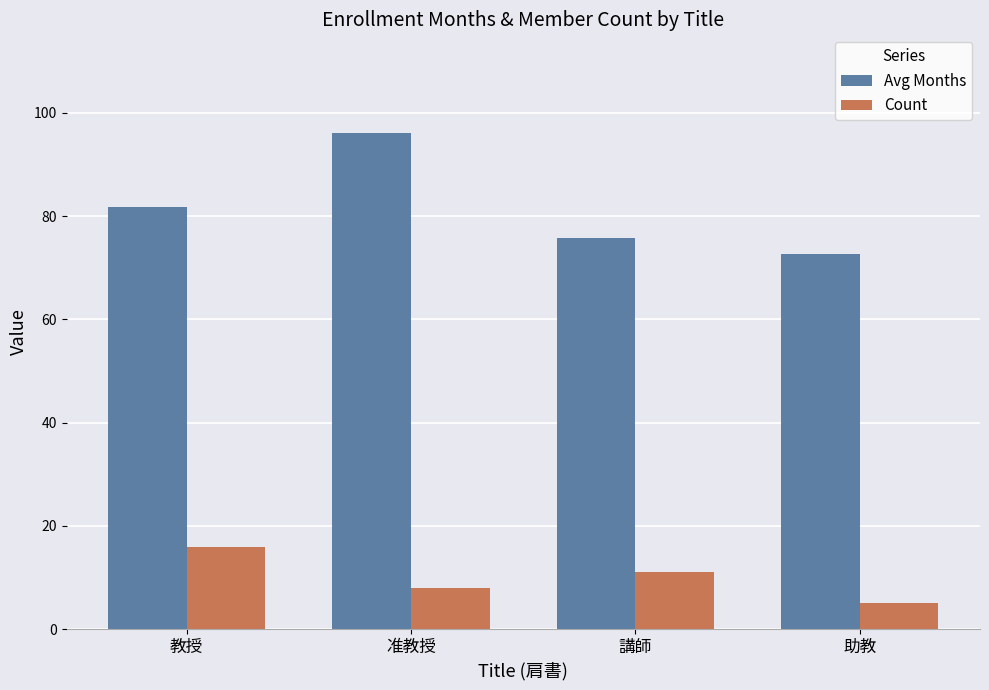

What is the spread (max minus min) of values at 助教?

67.6